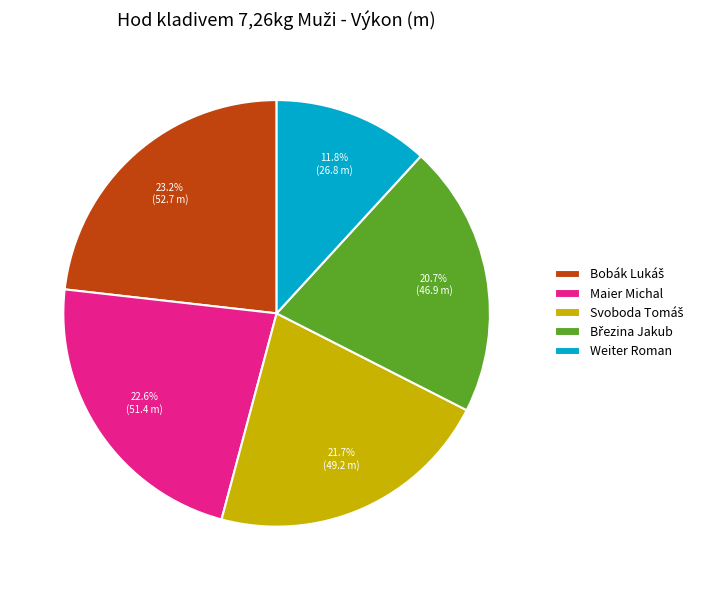

Which category has the smallest portion of the pie?

Weiter Roman